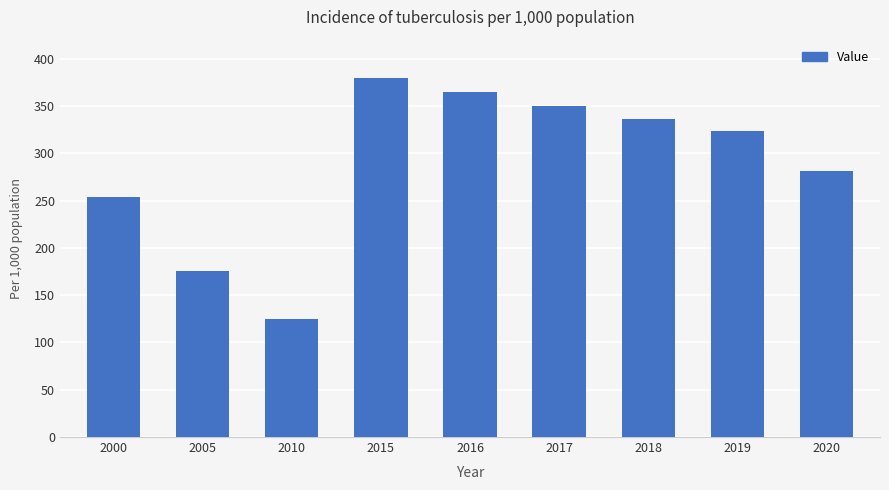

Approximately how many times larger is the value at 2020 compared to 2016?

0.8